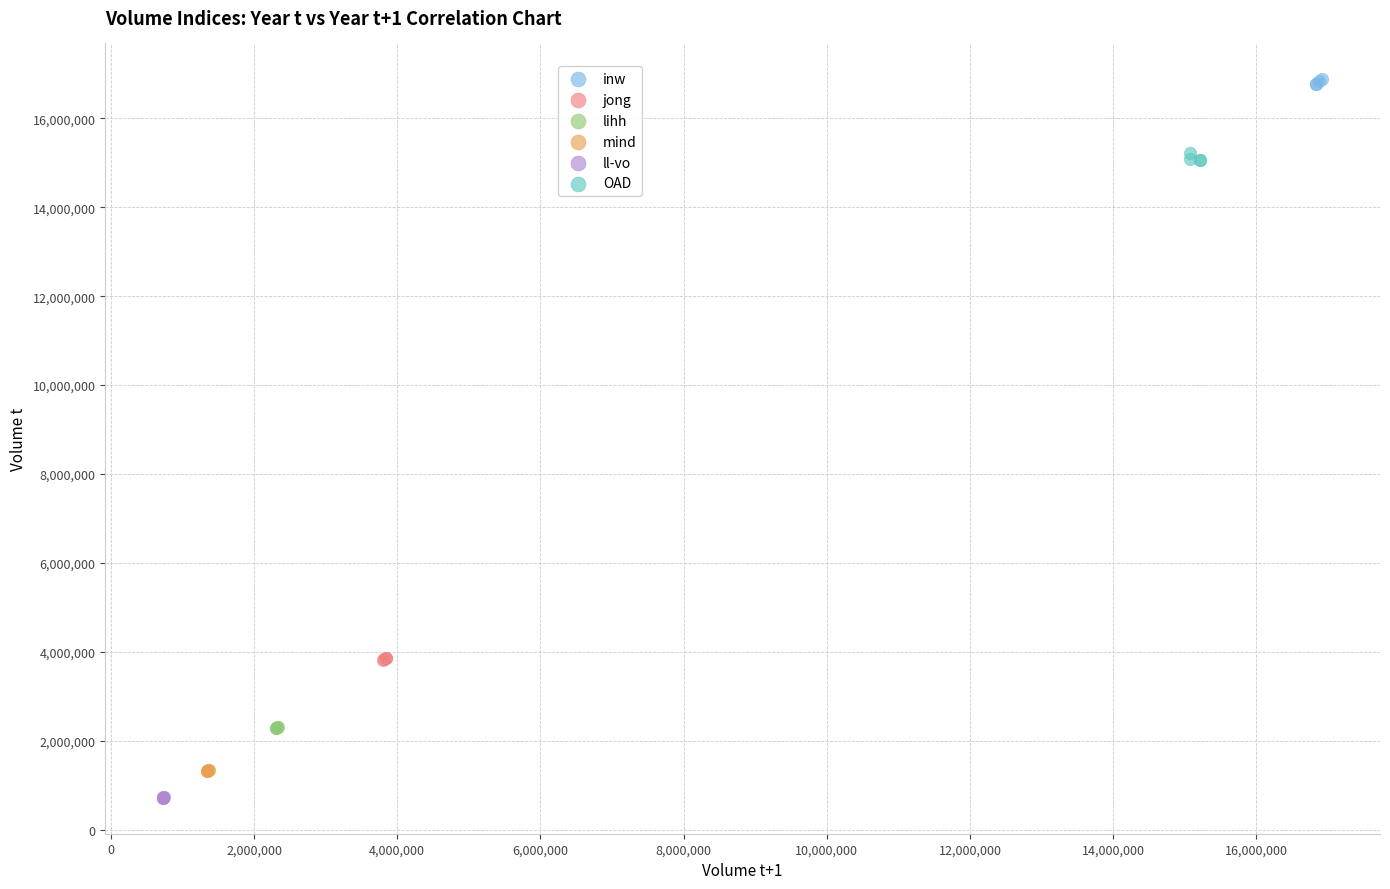

What are all the series names shown in the legend?

inw, jong, lihh, mind, ll-vo, OAD